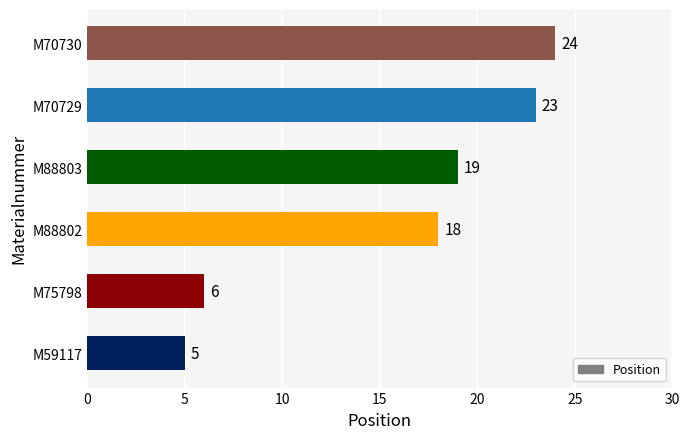

What is the average value?

16